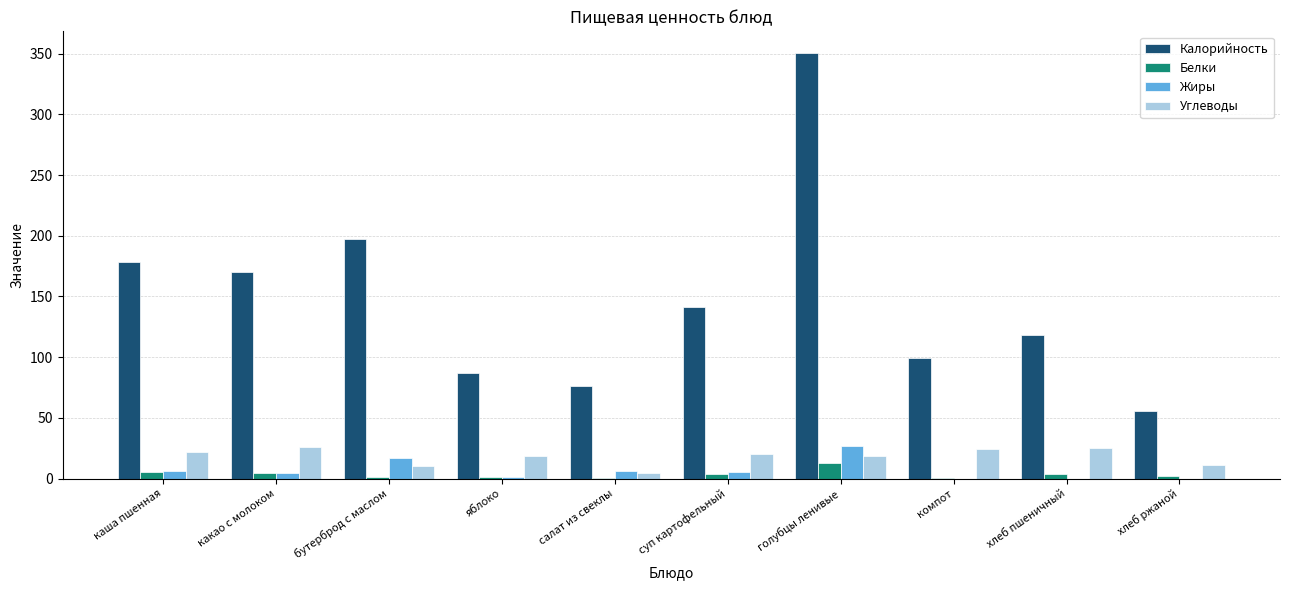

At which category is the sum across all series the highest?

голубцы ленивые